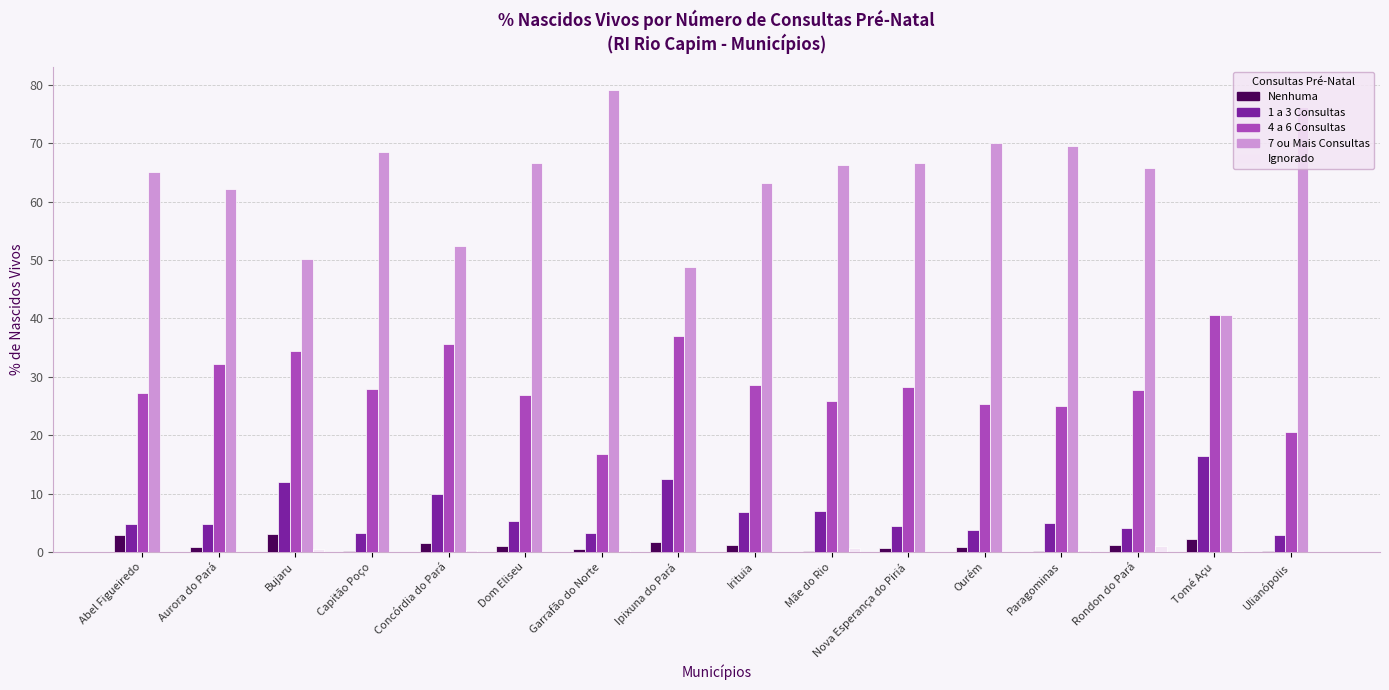

What is the maximum value for 1 a 3 Consultas?

16.5